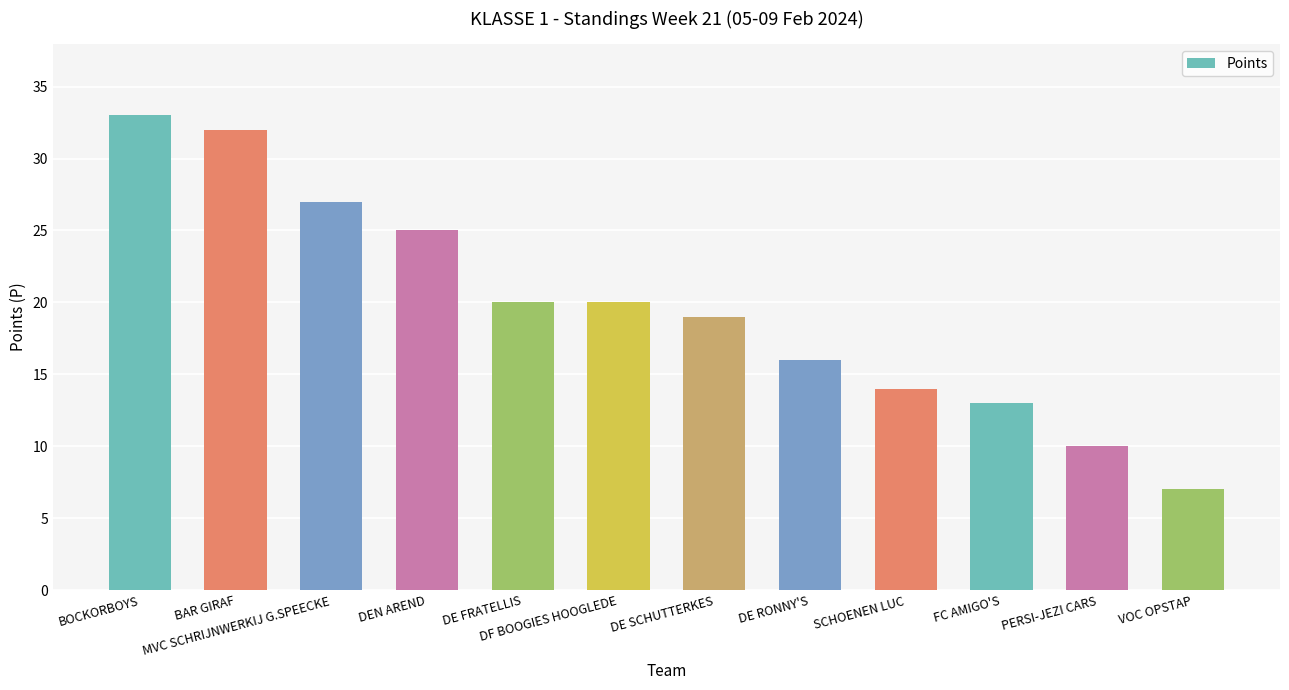

Read the value at DE FRATELLIS, to the nearest 10.

20